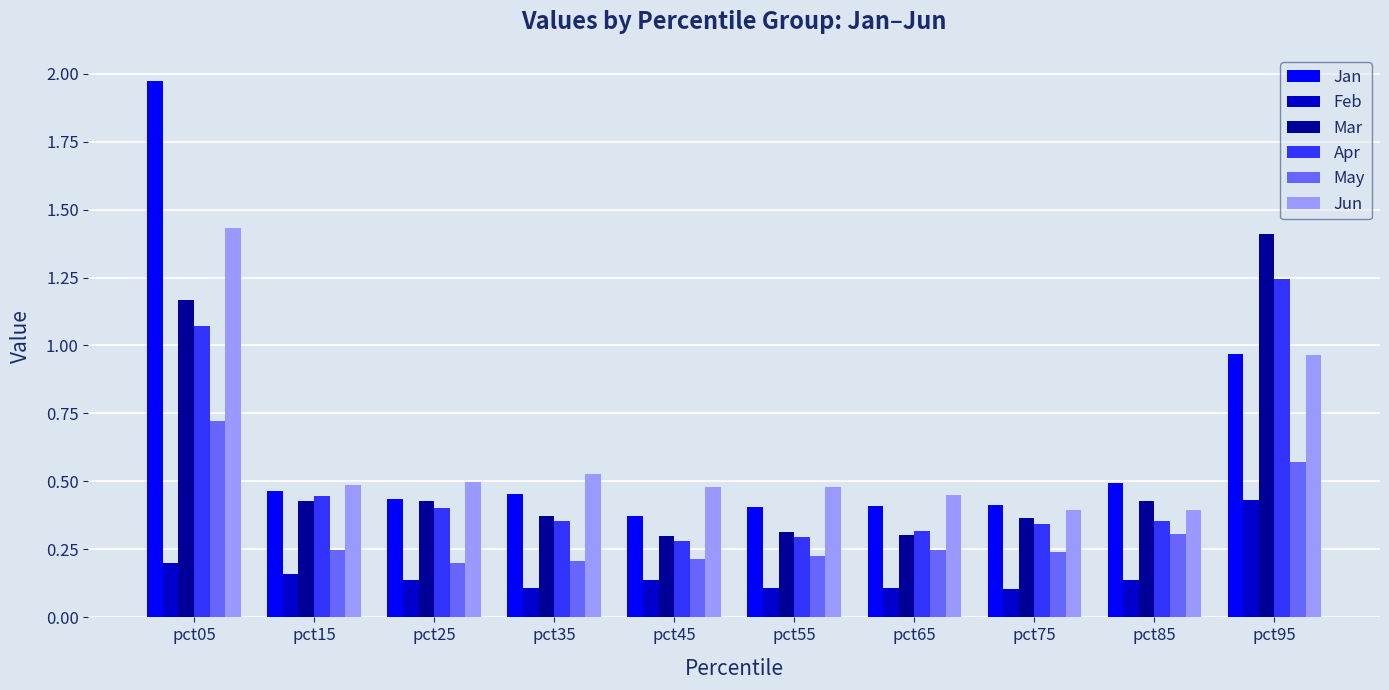

At how many categories does at least one series exceed 0?

10